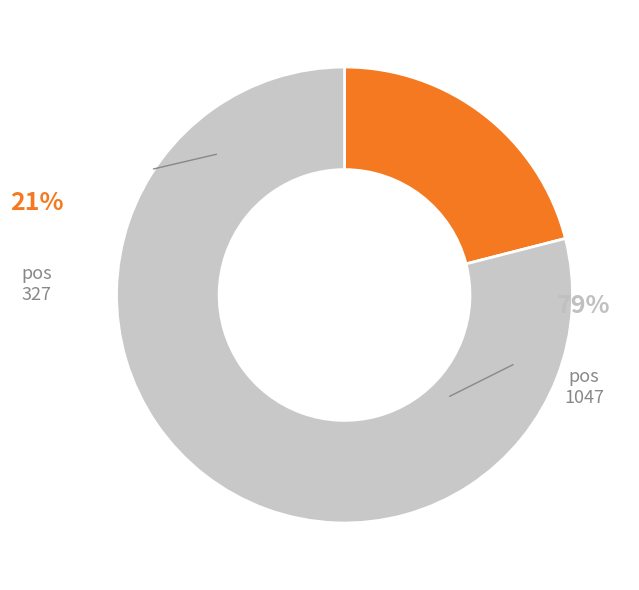

Which slice is the largest?

1047